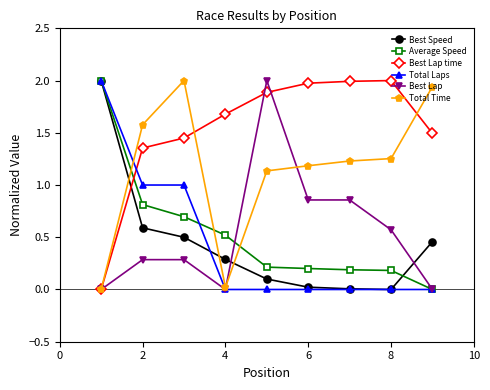

How many lines are shown in the chart?

6